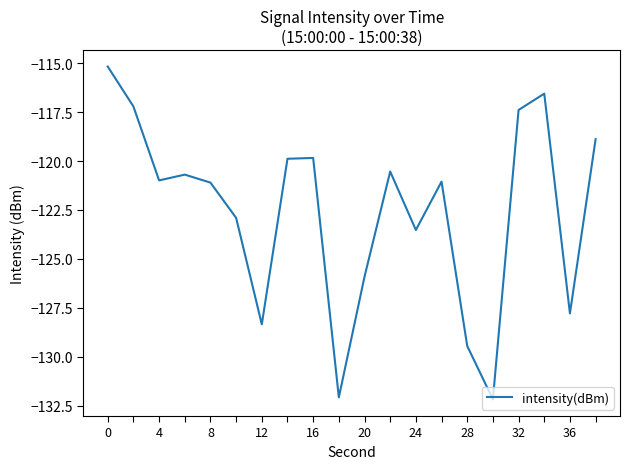

What is the difference between the maximum and minimum values?

17.0